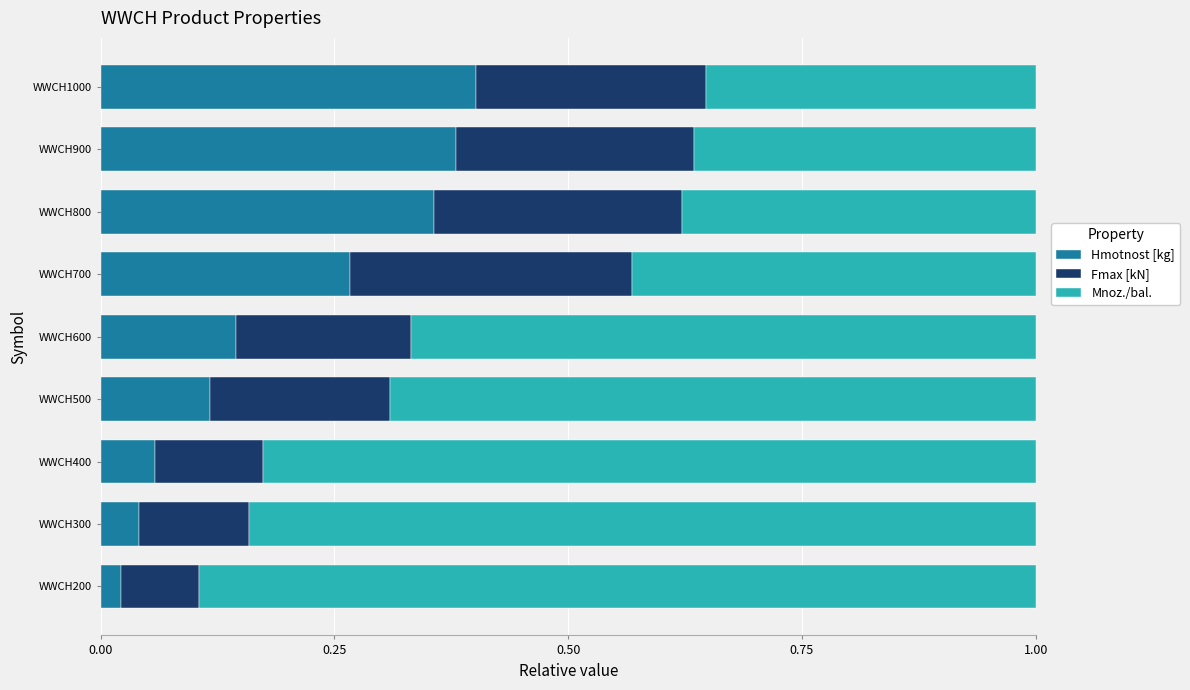

What are all the series names shown in the legend?

Hmotnost [kg], Fmax [kN], Mnoz./bal.